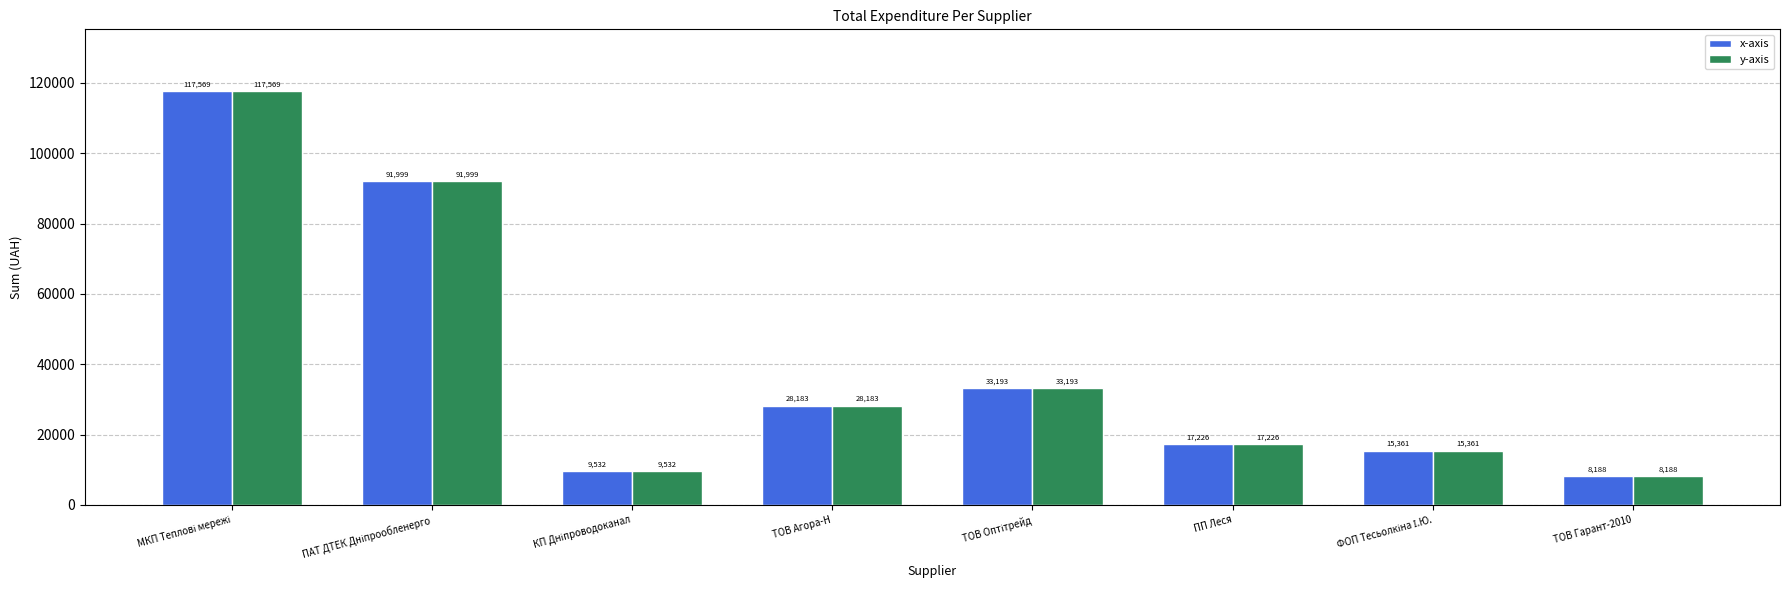

What is the greatest value displayed?

117568.8